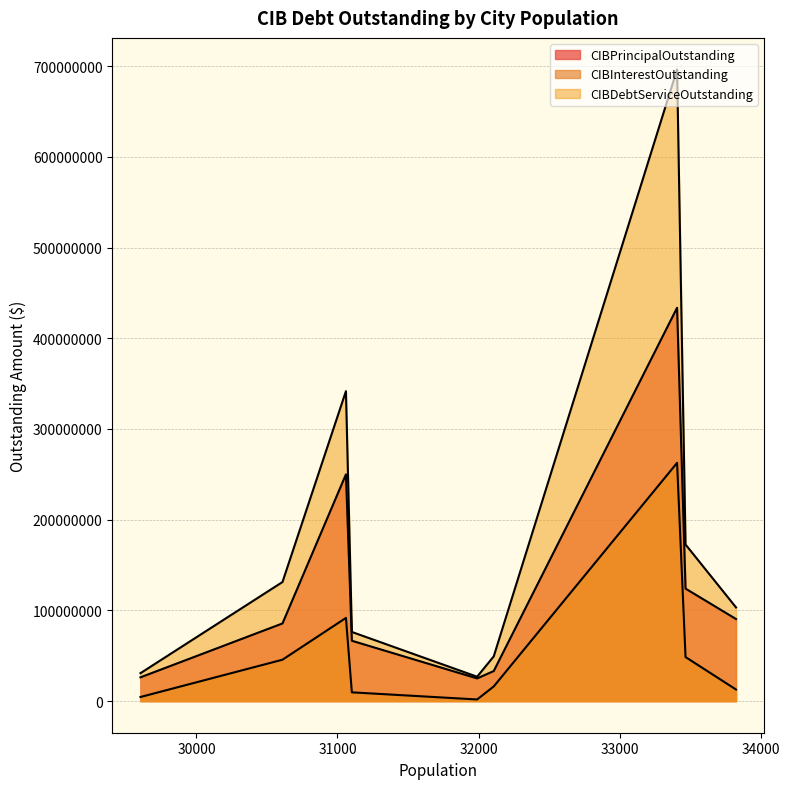

What is the sum of the CIBDebtServiceOutstanding values at Nacogdoches and Forney?

76257234.7